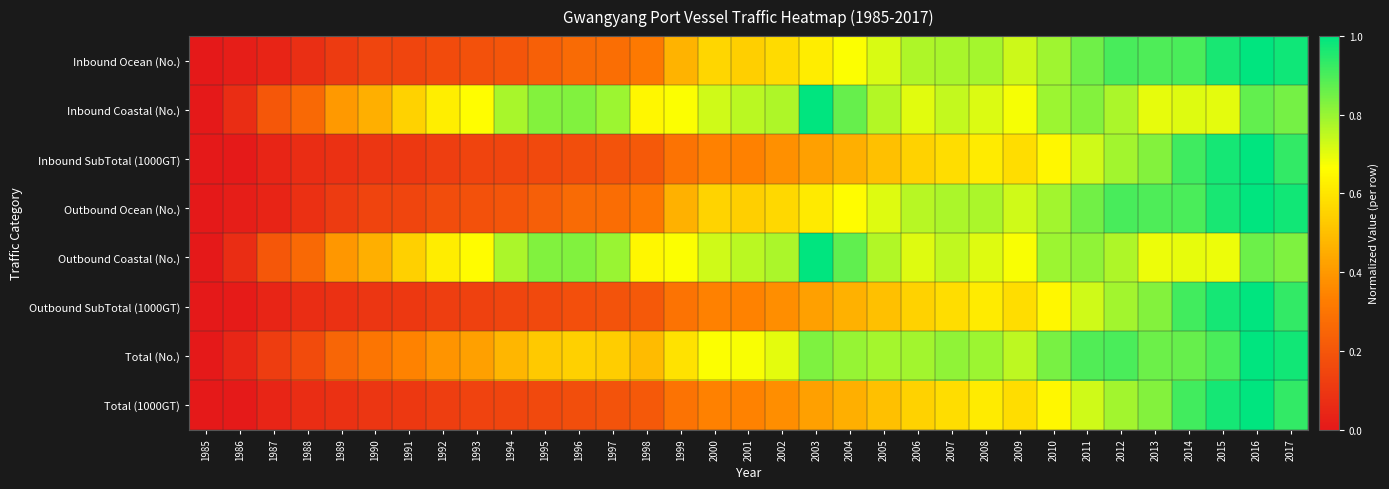

At which category is the sum across all series the highest?

2016